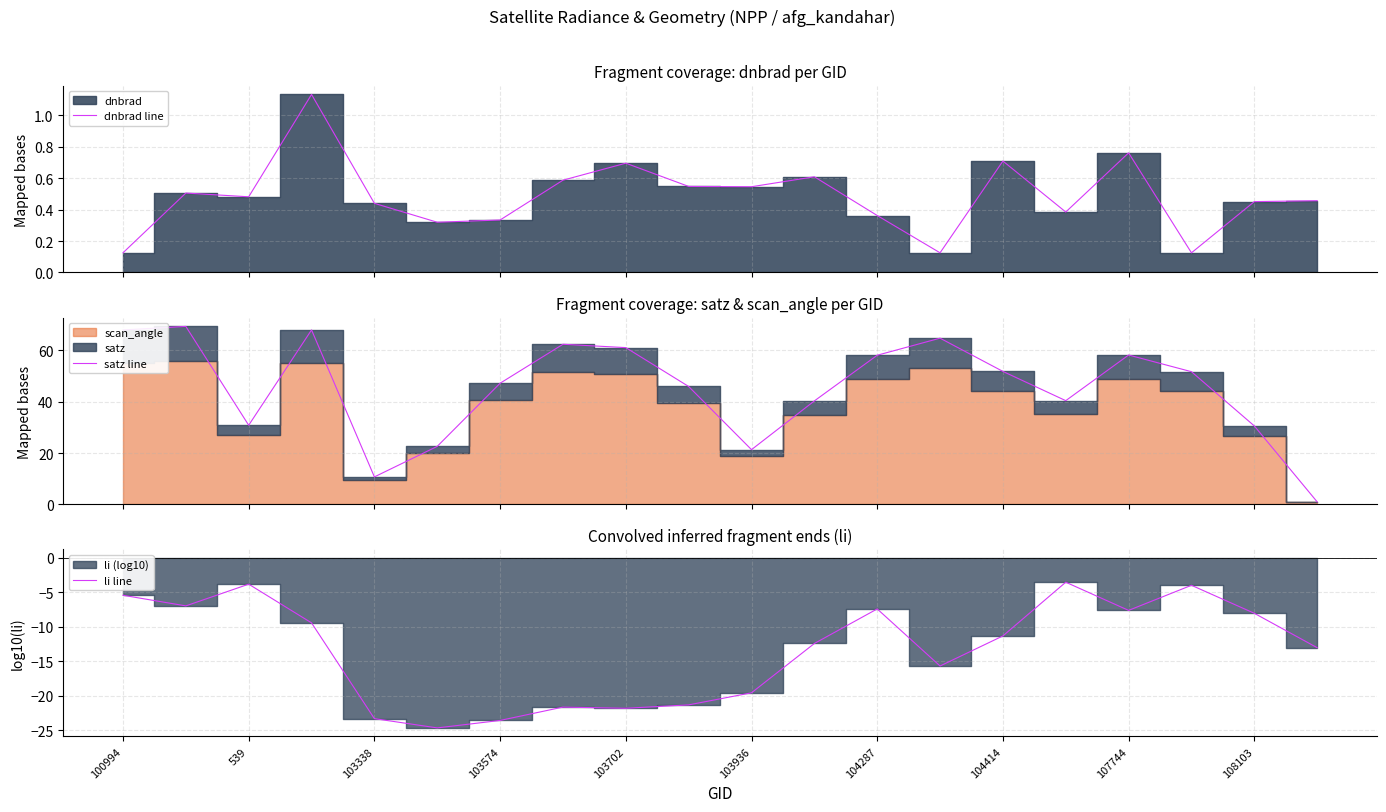

True or false: satz line has more than 1 interior local peaks.

True